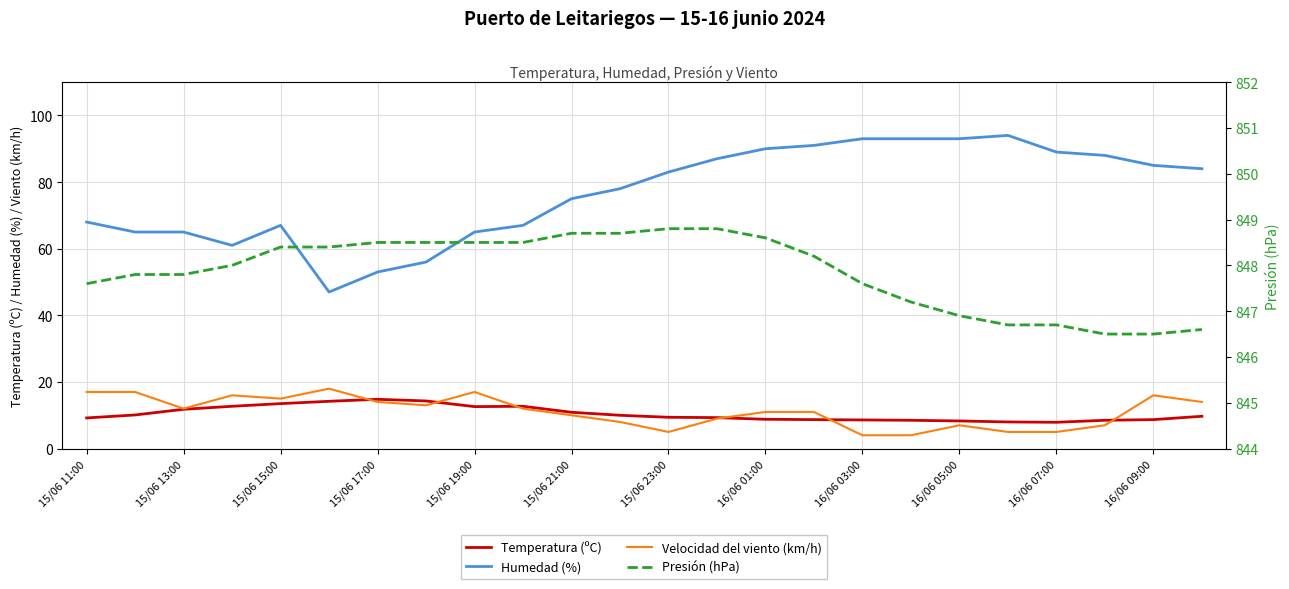

Rank the series at 13 from highest to lowest value.

Presión (hPa), Humedad (%), Temperatura (ºC), Velocidad del viento (km/h)